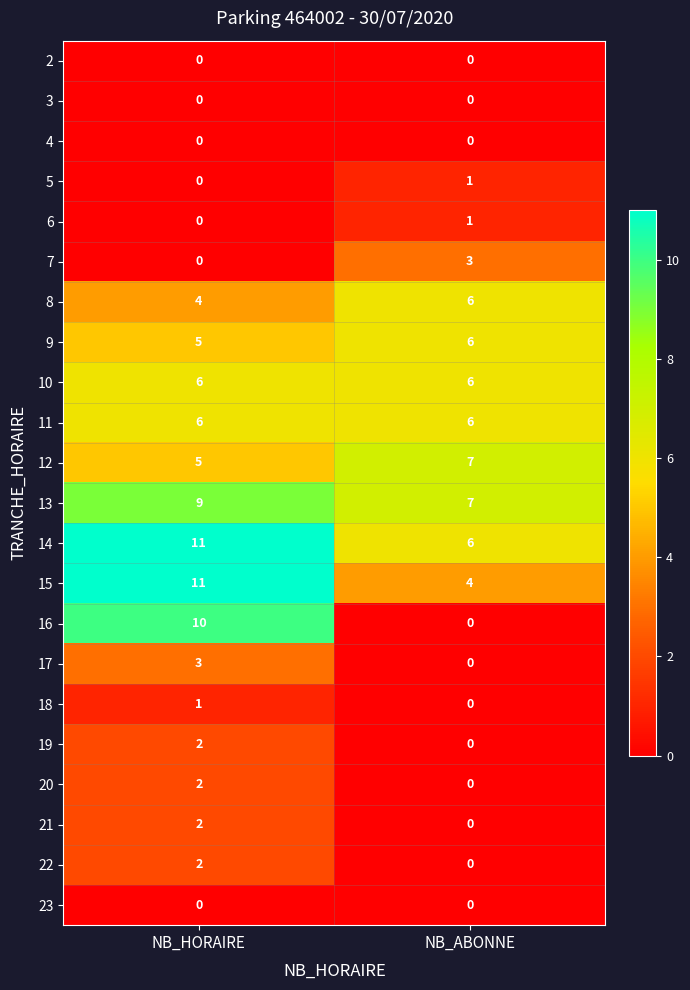

What is the sum of the 15 values at NB_ABONNE and NB_HORAIRE?

15